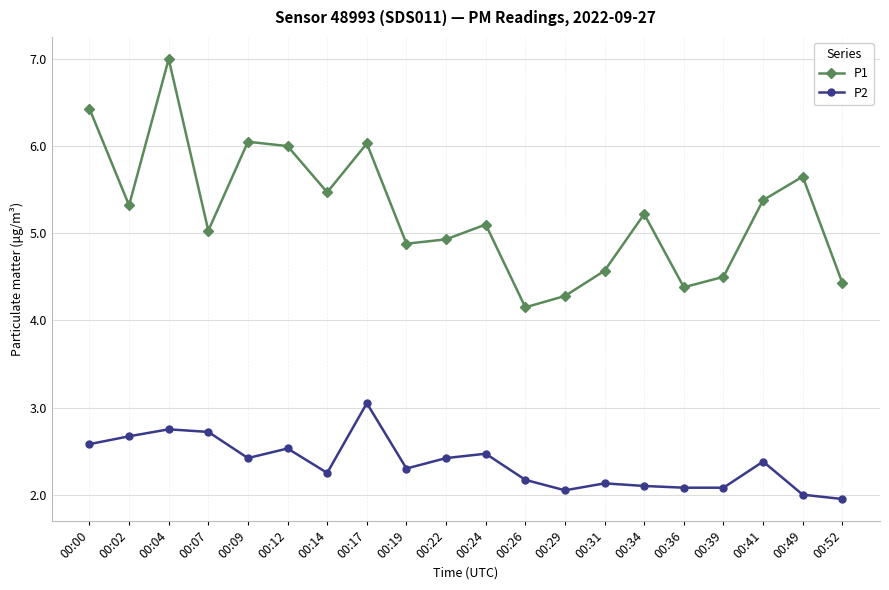

Between 00:00 and 00:34, which series saw the biggest shift?

P1